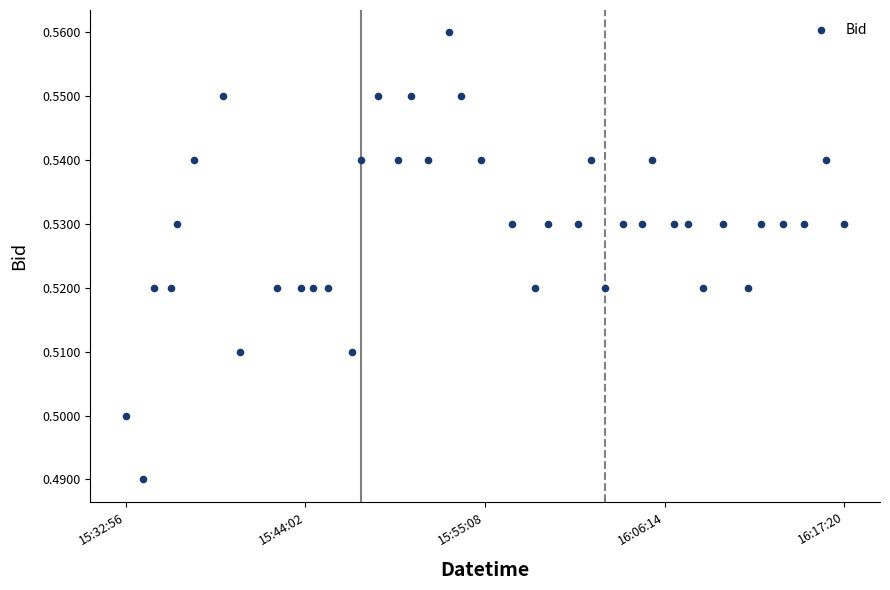

What is the range of X values (max minus min)?

2663.7